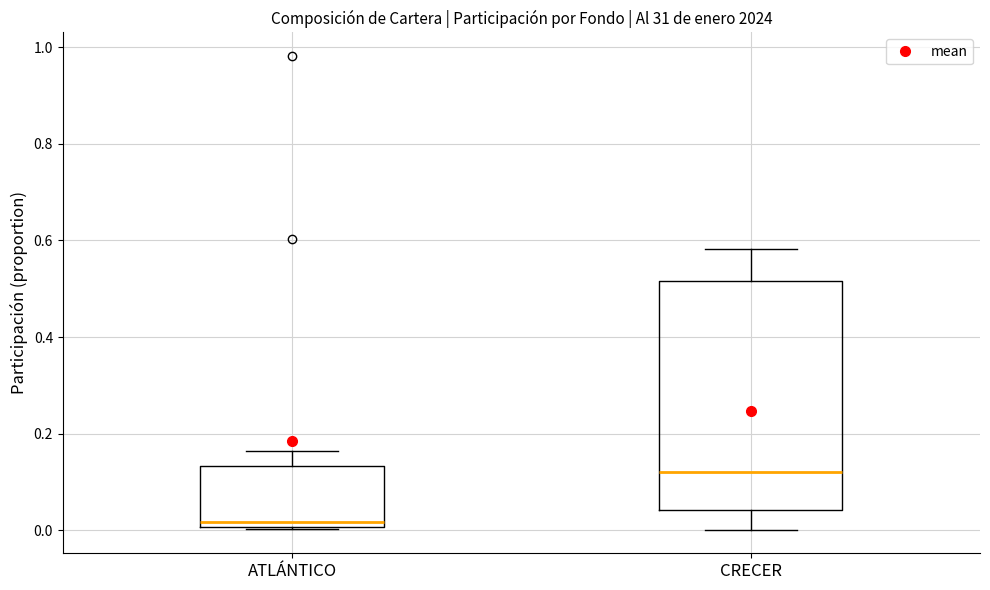

Which box has the lowest median line?

ATLÁNTICO